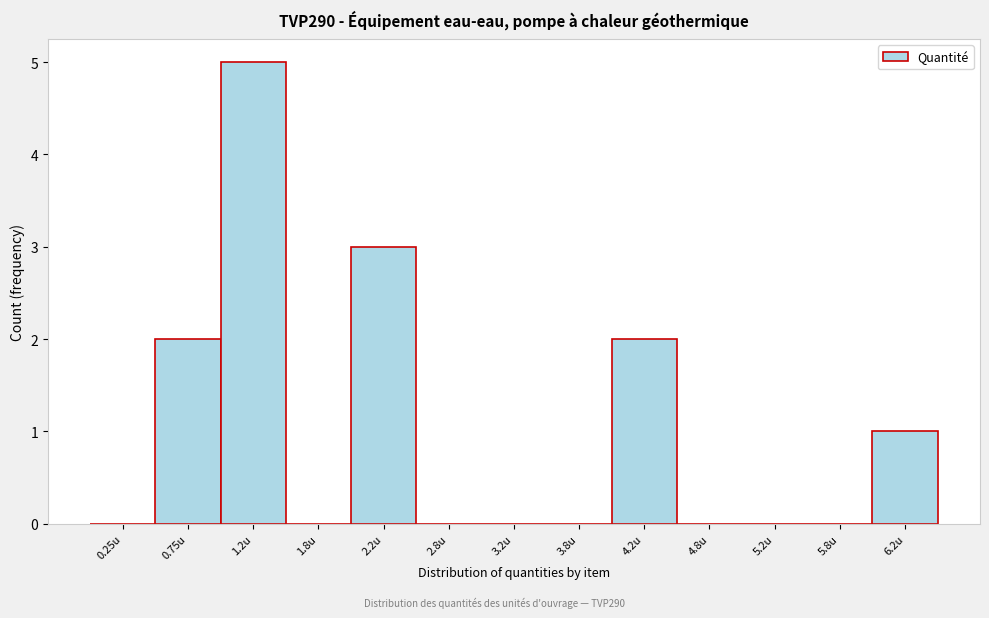

Which range on the x-axis has the tallest bar?

1.0 to 1.5